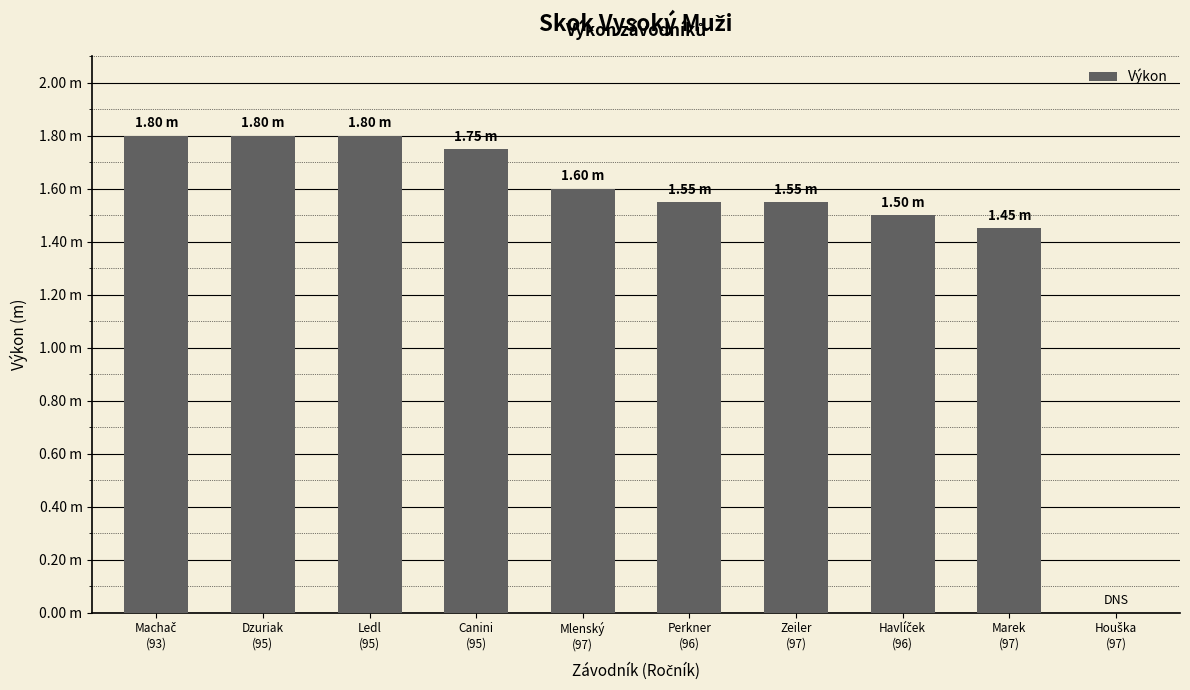

At which category does the chart reach its peak across all series?

Machač
(93)